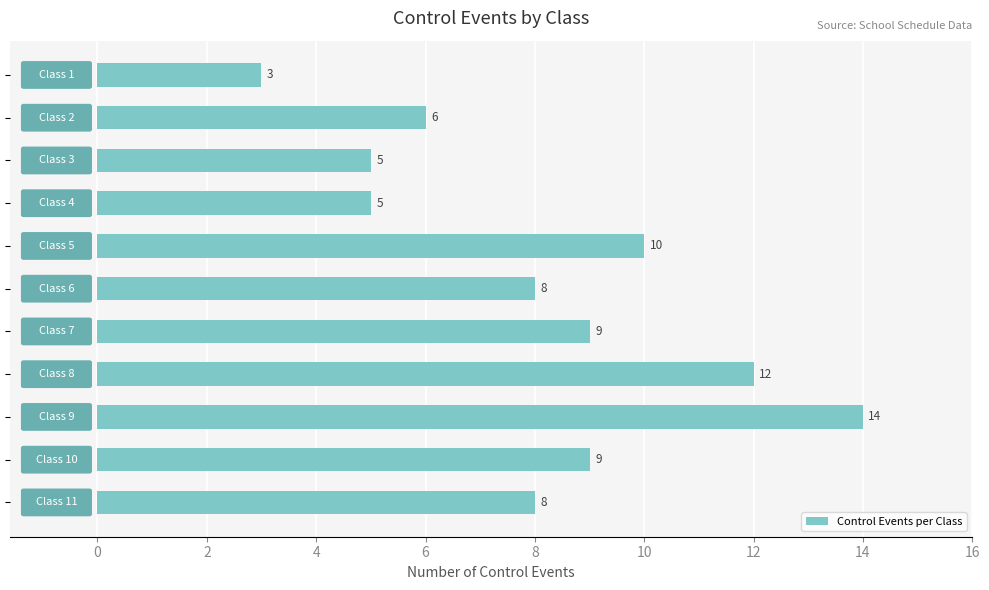

What is the value of the 9th bar from the top?

14